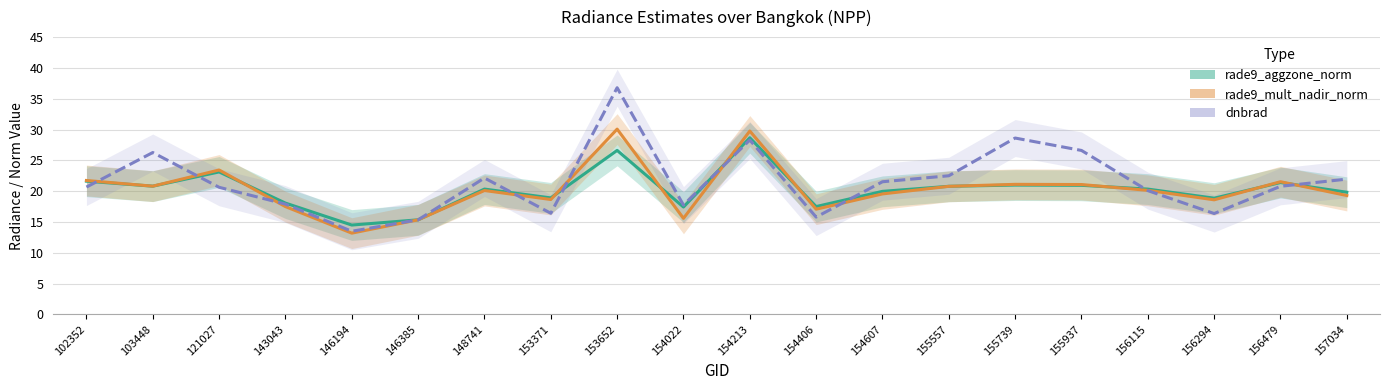

How many values in the rade9_mult_nadir_norm series exceed 20?

11